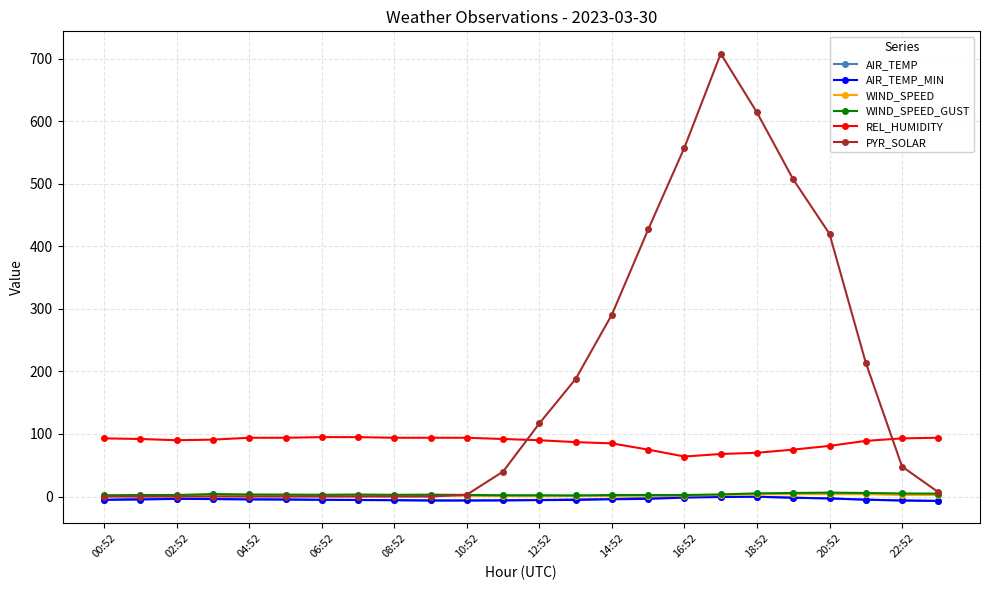

What is the sum of all WIND_SPEED_GUST values?

80.8